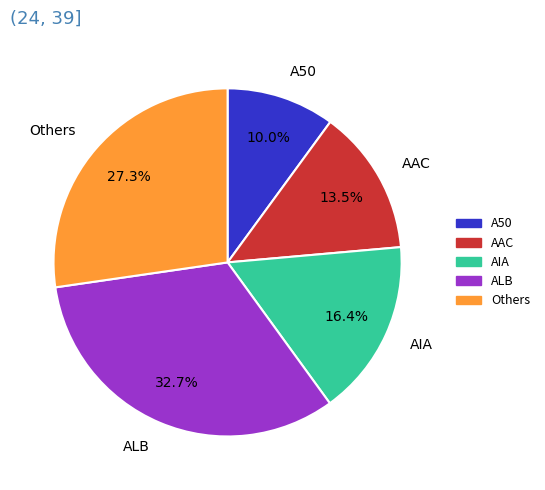

How much of the chart is everything except A50?

90.0%